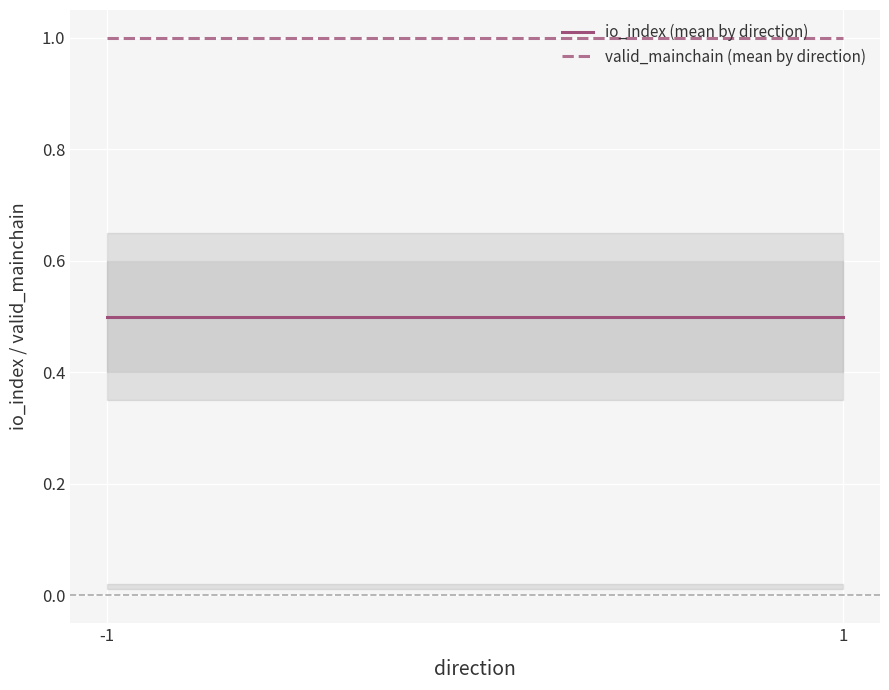

Reading left to right, extract all data points from this chart.

io_index (mean by direction): 0.5	0.5
valid_mainchain (mean by direction): 1.0	1.0